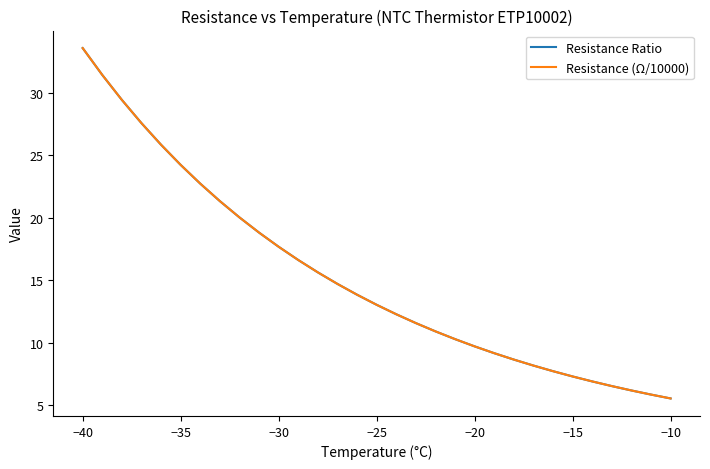

True or false: Resistance (Ω/10000) and Resistance Ratio intersect in this chart.

False